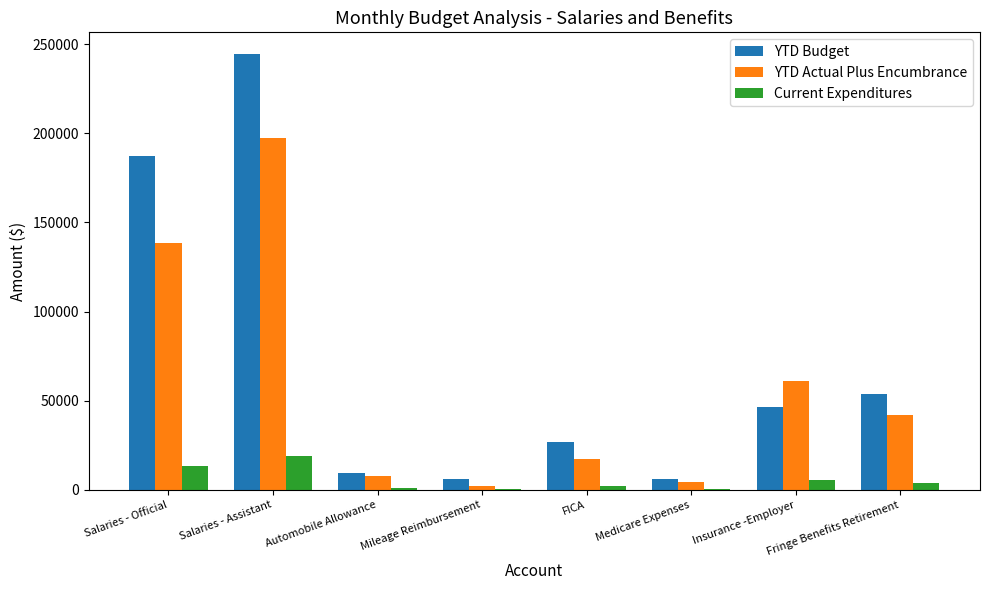

Are the bars grouped side by side (vs. stacked)?

Yes